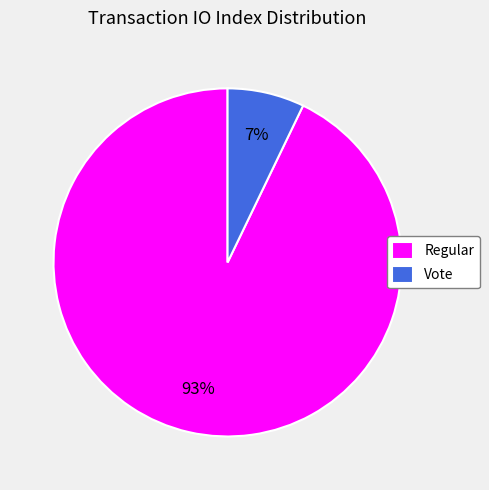

Which category has the biggest portion of the pie?

Regular